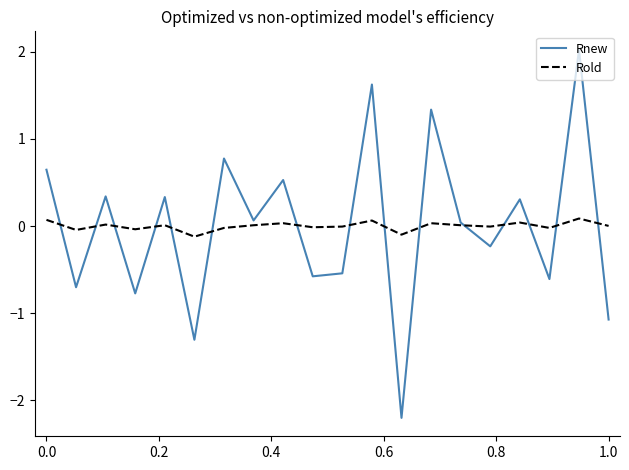

Rank the series by their maximum value, from highest to lowest.

Rnew, Rold